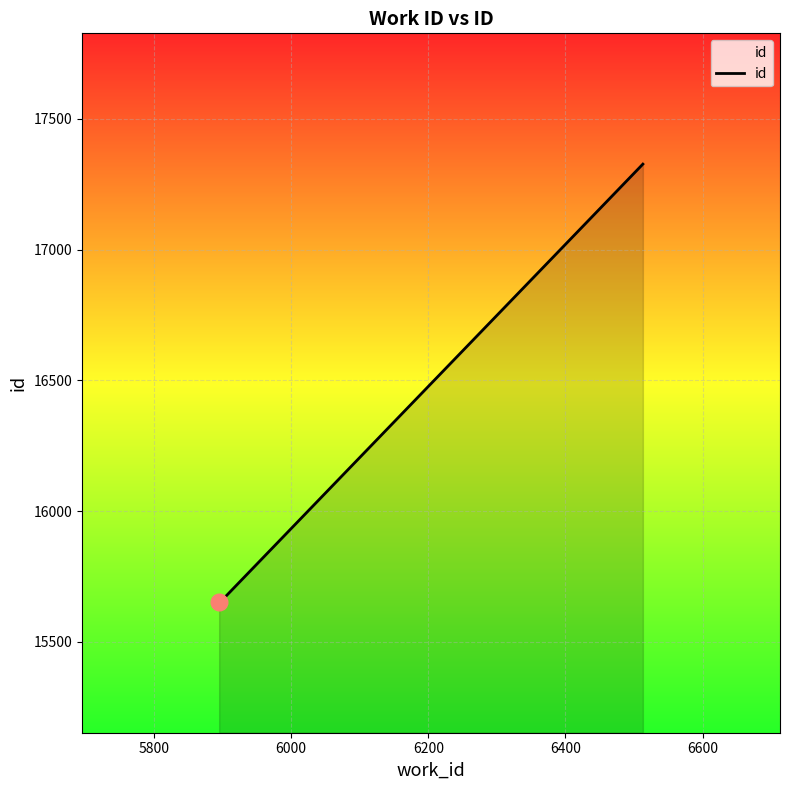

What is the average value?

16217